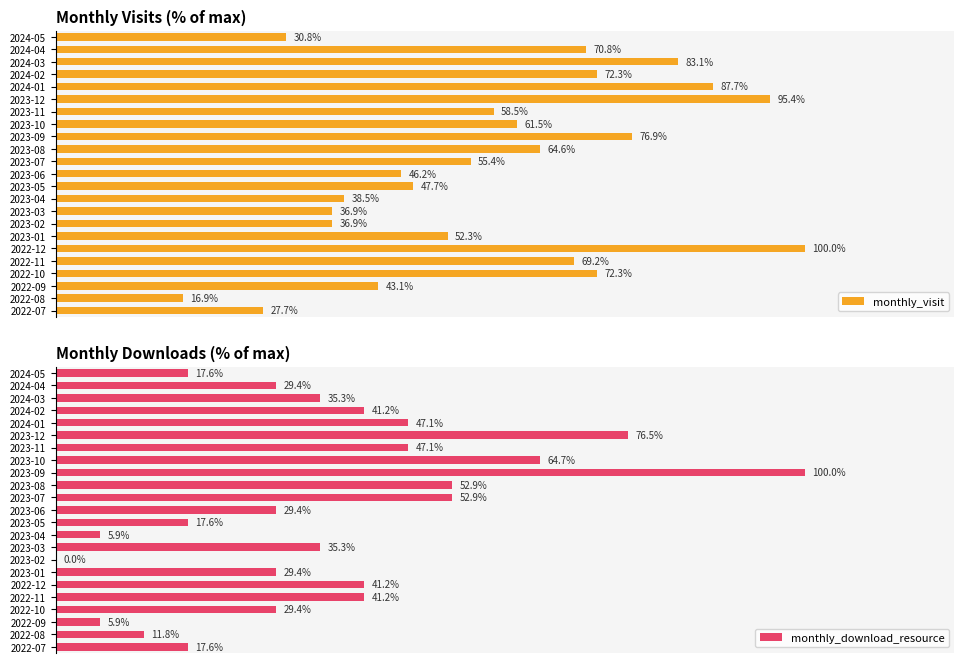

What are all the series names shown in the legend?

monthly_visit, monthly_download_resource